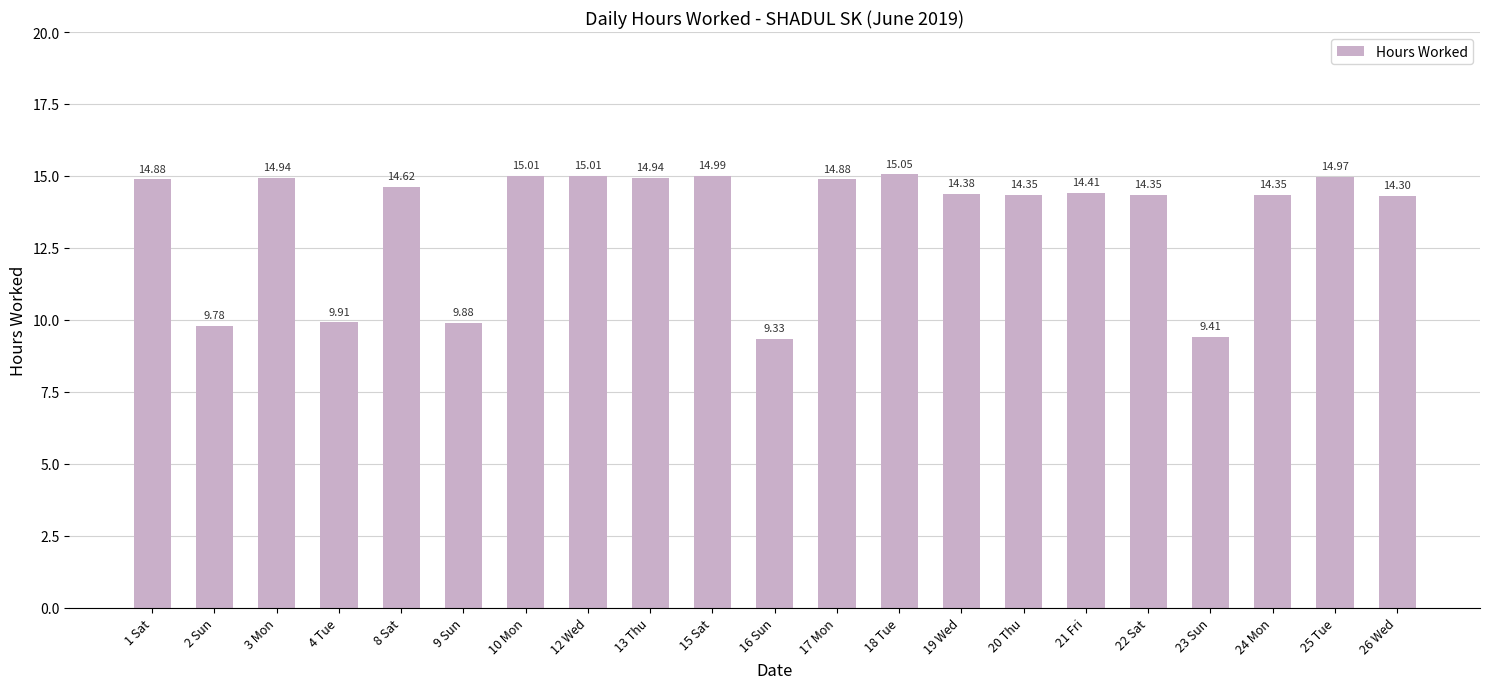

Read the value at 4 Tue.

9.9